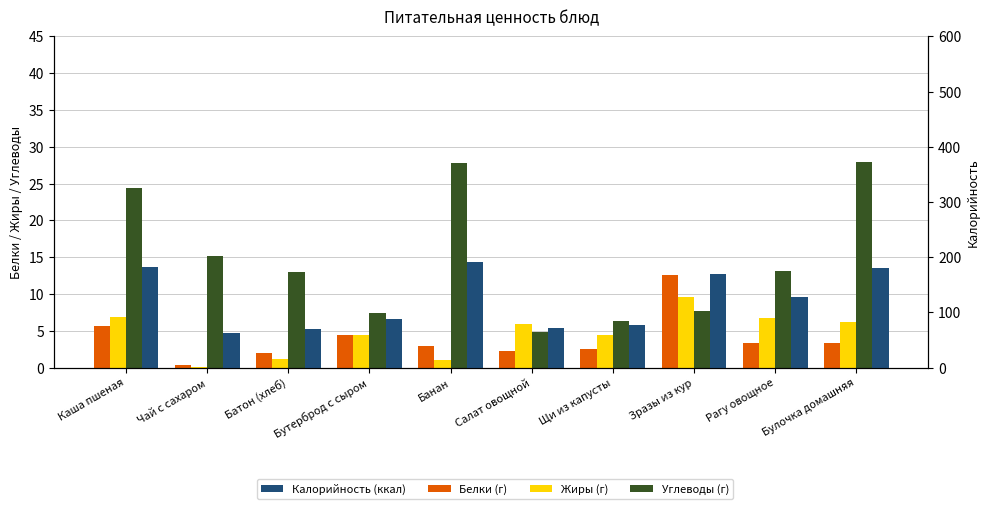

What is the label of the 3rd bar from the left?

Батон (хлеб)